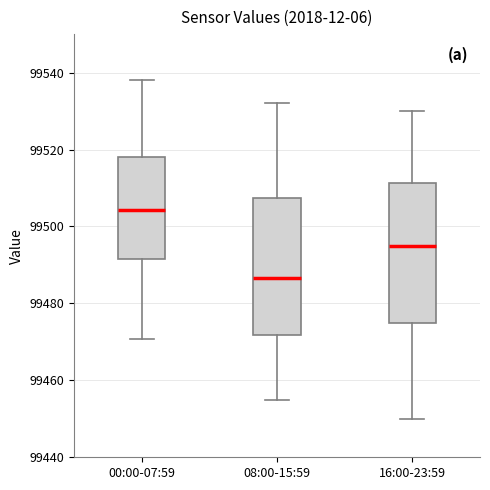

Where does the upper whisker of the box for 08:00-15:59 end on the y-axis? The values are not printed on the chart, so give them approximately, as read against the axis.

99532